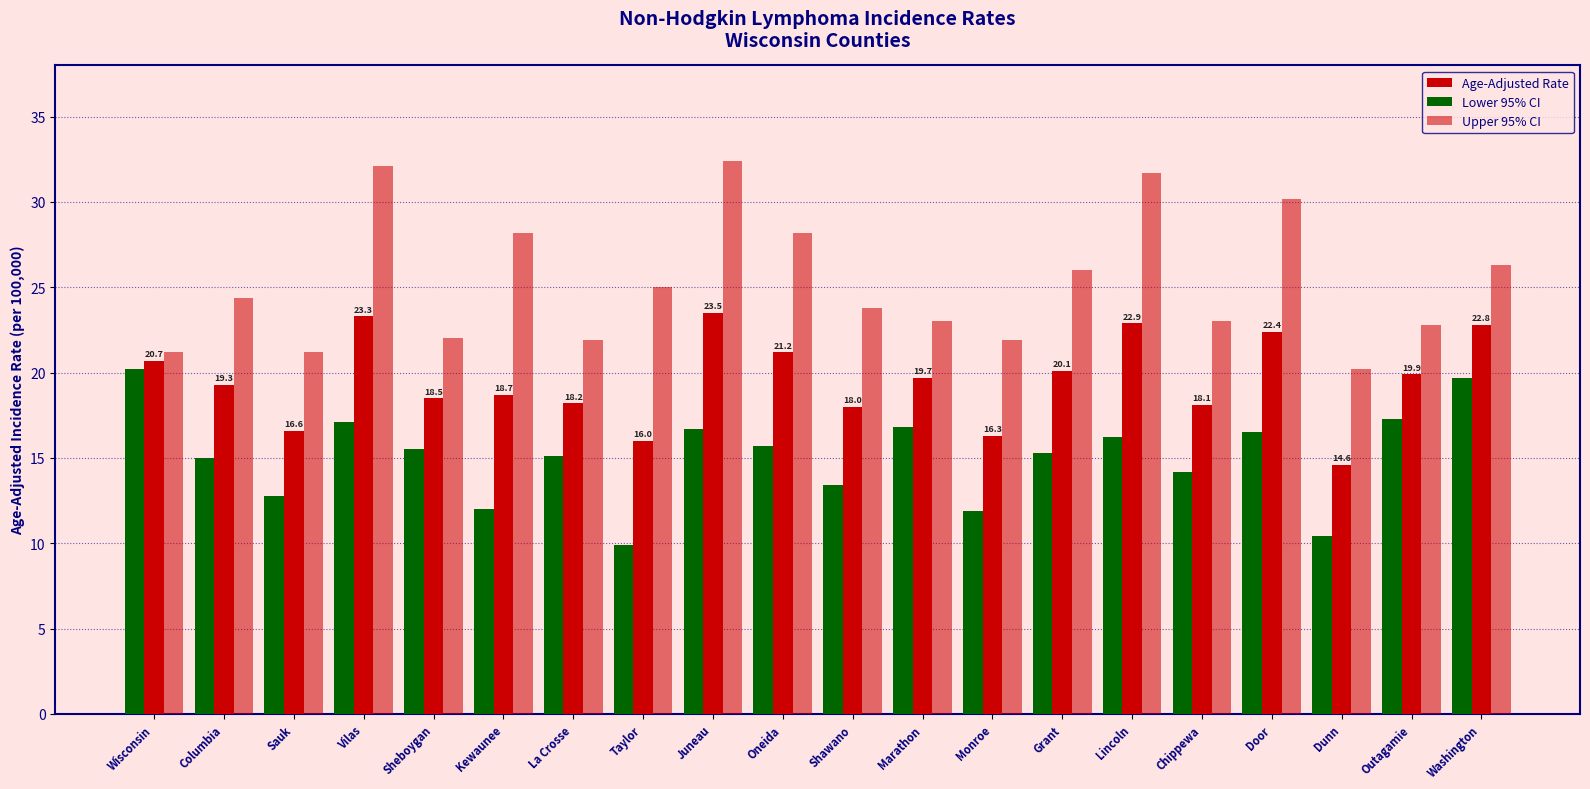

What is the difference between the highest and lowest values at Oneida?

12.5